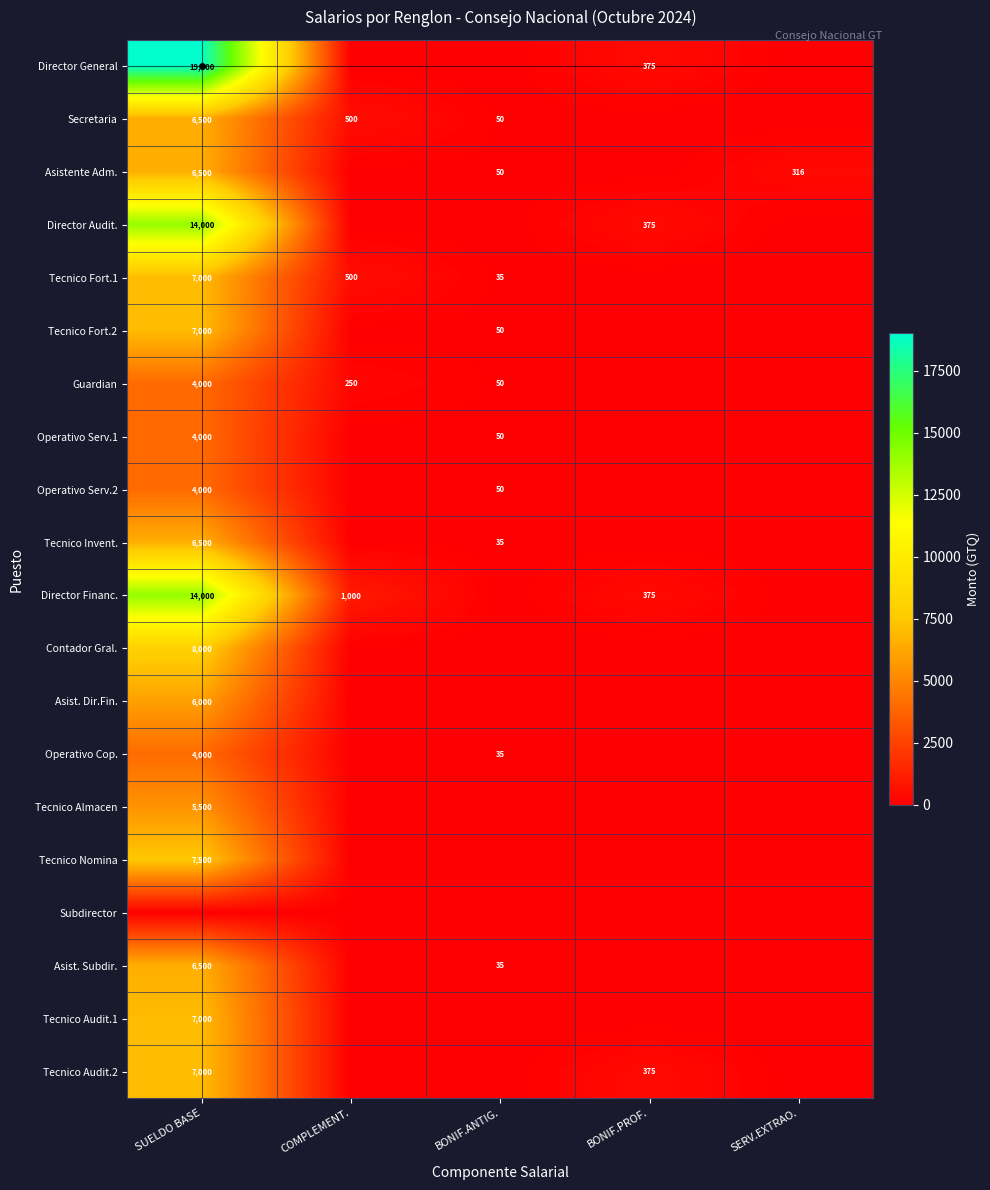

The value of Director General at SUELDO BASE is 19000. True or false?

True